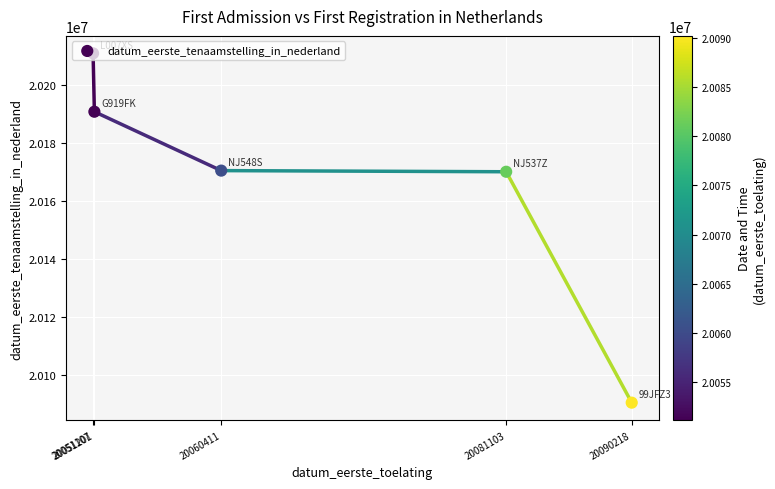

Which has a higher value, 20060411 or 20051107?

20051107